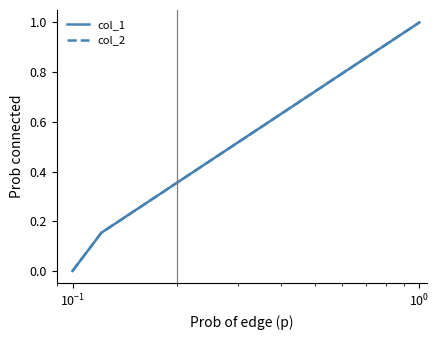

Is this an area chart (filled region under the line)?

No